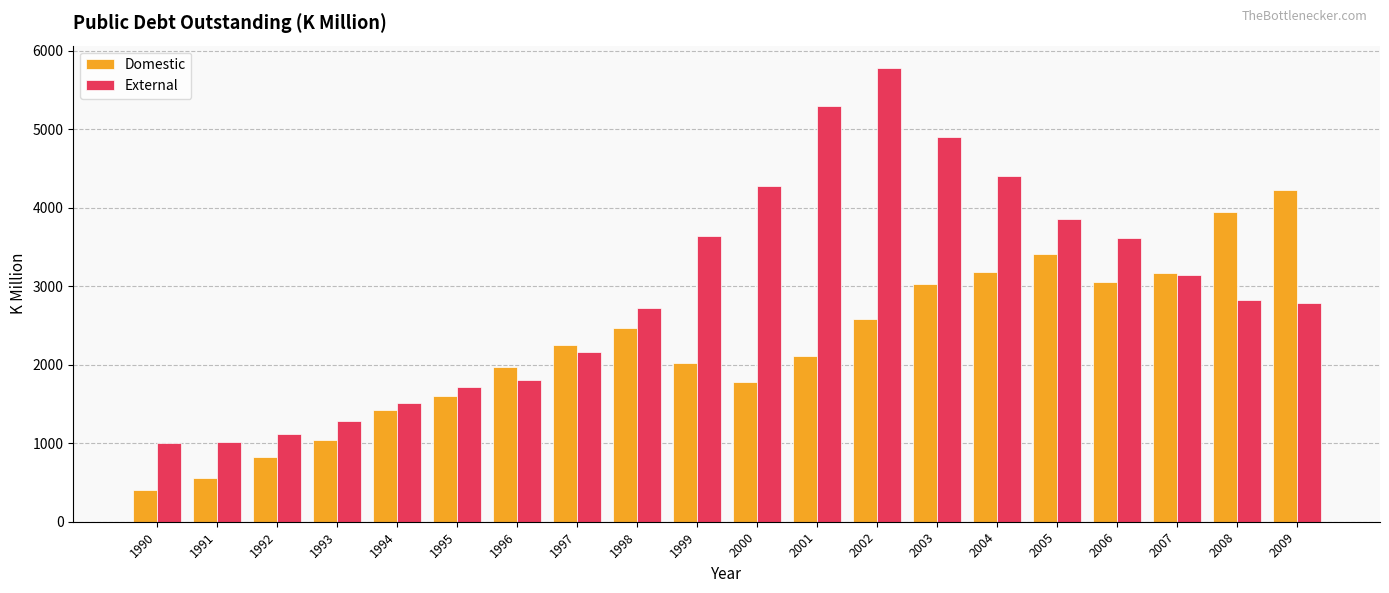

How many bars are there in total?

40